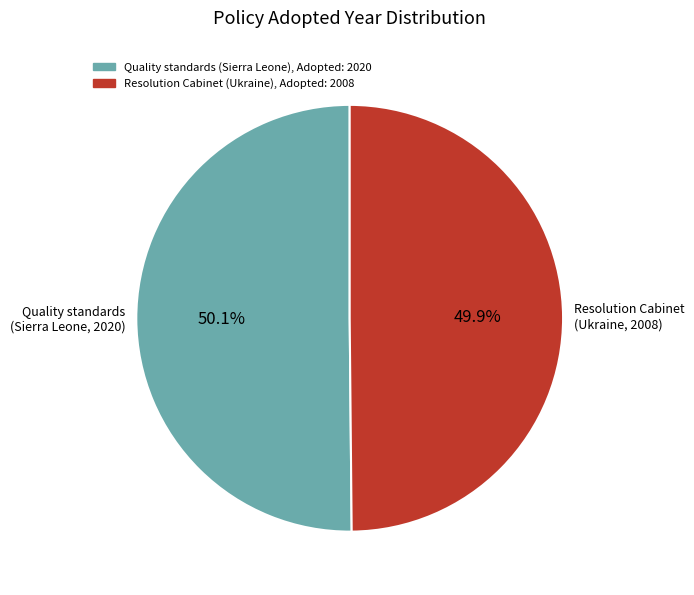

Is there any slice that represents more than half of the pie?

Yes